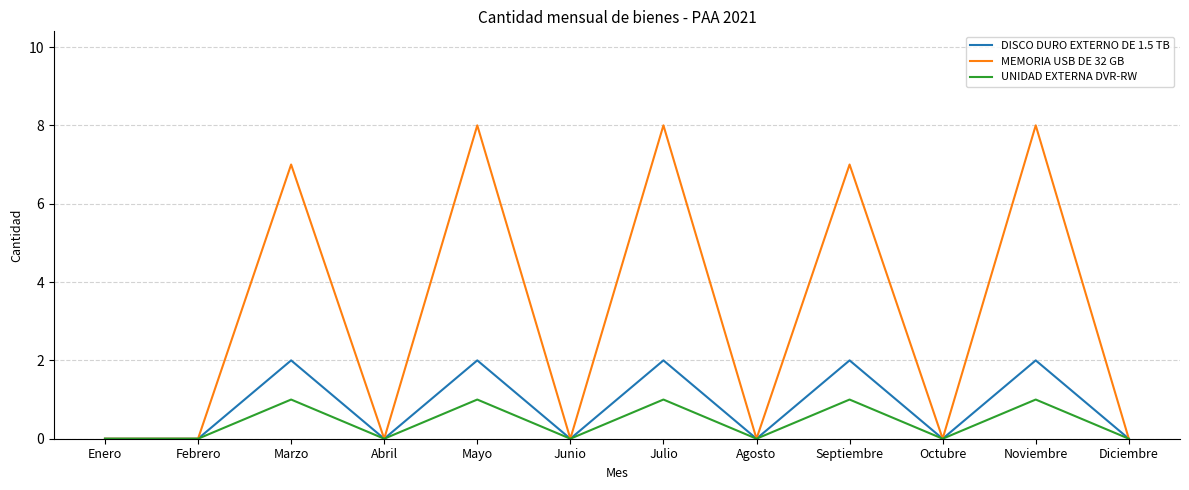

Reading left to right, transcribe all the data shown in this chart.

DISCO DURO EXTERNO DE 1.5 TB: Enero=0	Febrero=0	Marzo=2	Abril=0	Mayo=2	Junio=0	Julio=2	Agosto=0	Septiembre=2	Octubre=0	Noviembre=2	Diciembre=0
MEMORIA USB DE 32 GB: Enero=0	Febrero=0	Marzo=7	Abril=0	Mayo=8	Junio=0	Julio=8	Agosto=0	Septiembre=7	Octubre=0	Noviembre=8	Diciembre=0
UNIDAD EXTERNA DVR-RW: Enero=0	Febrero=0	Marzo=1	Abril=0	Mayo=1	Junio=0	Julio=1	Agosto=0	Septiembre=1	Octubre=0	Noviembre=1	Diciembre=0